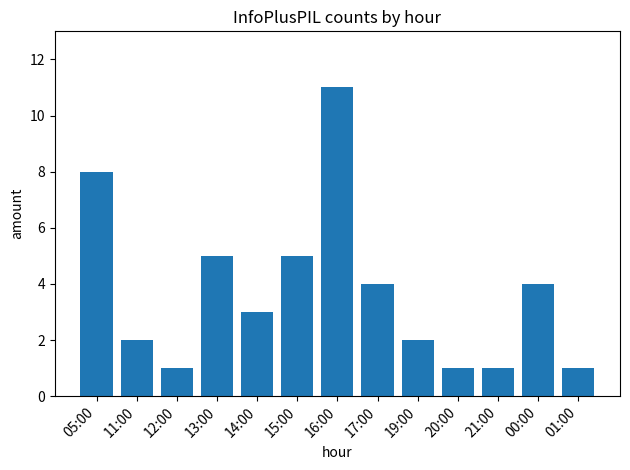

What is the label of the 5th bar from the right?

19:00